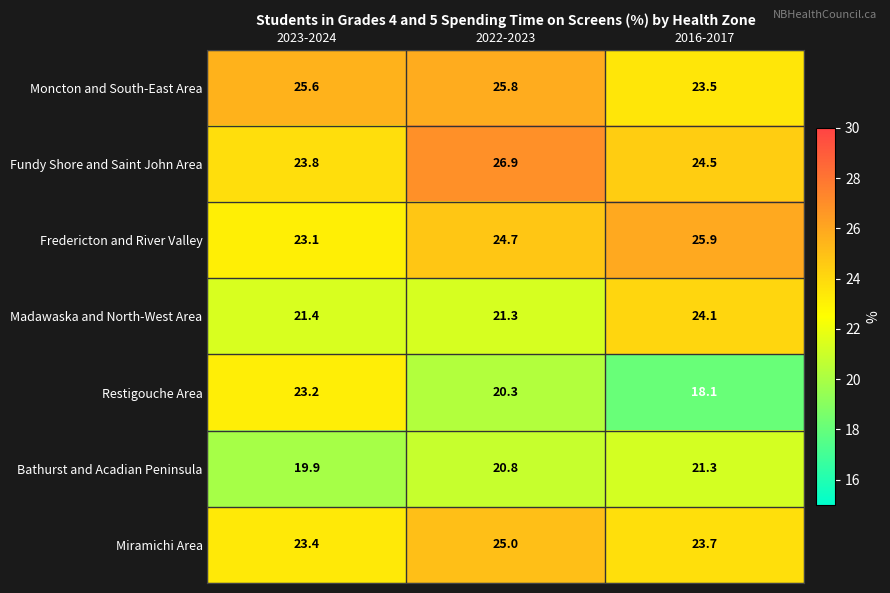

What value does the Moncton and South-East Area series have at 2022-2023?

25.8